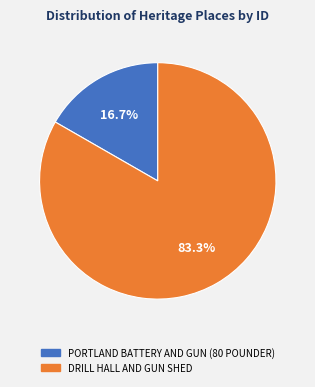

What is the smallest slice in the pie chart?

PORTLAND BATTERY AND GUN (80 POUNDER)